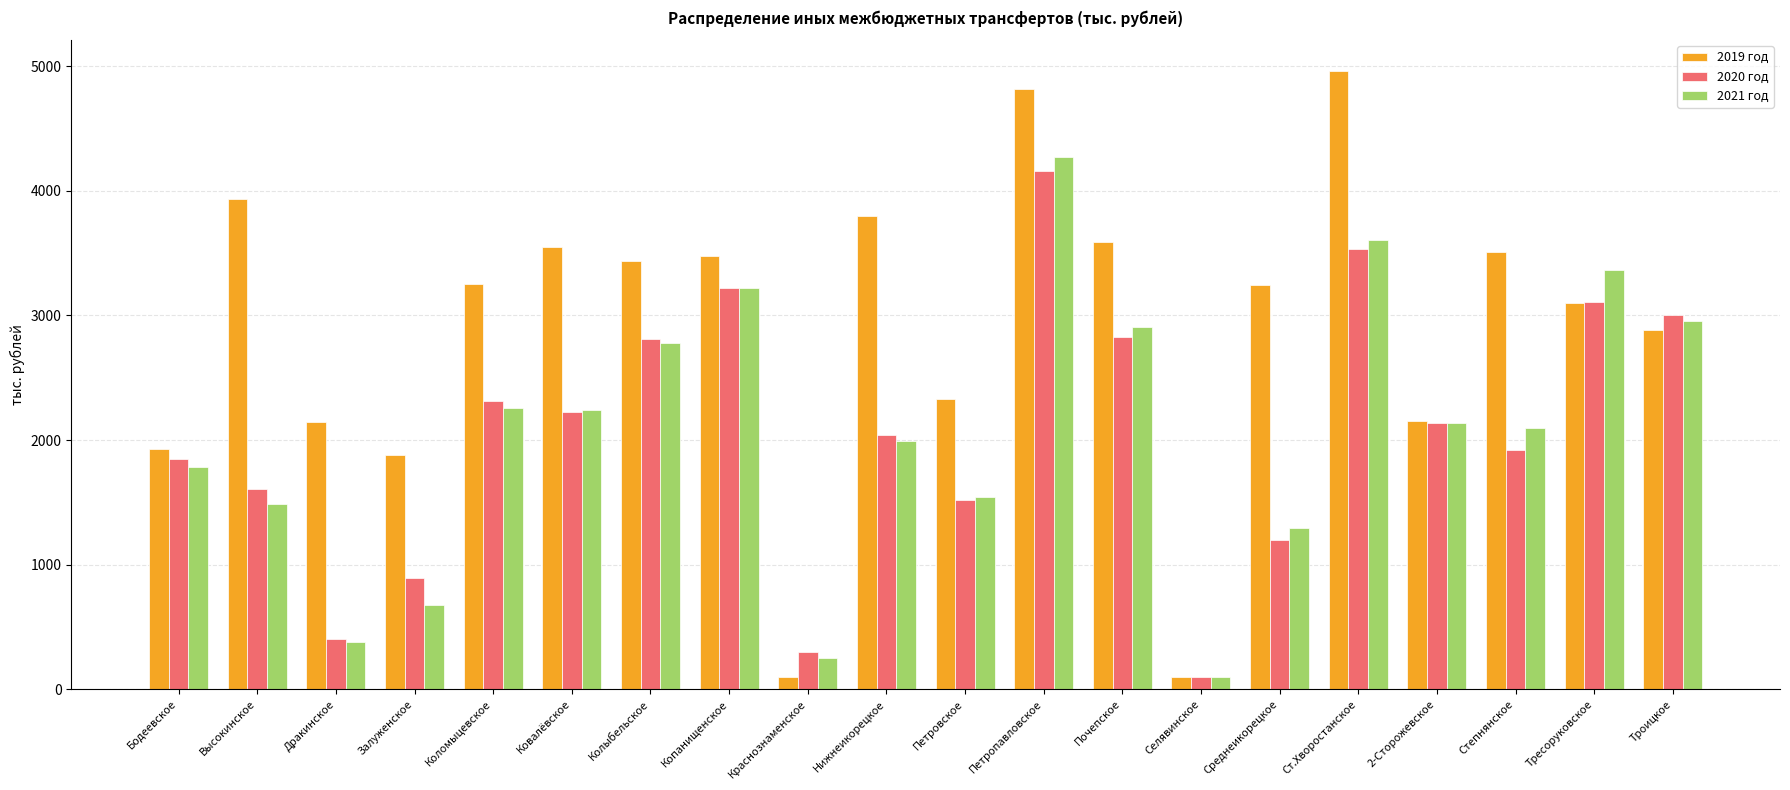

What is the difference between the maximum and minimum values in the 2019 год series?

4860.9